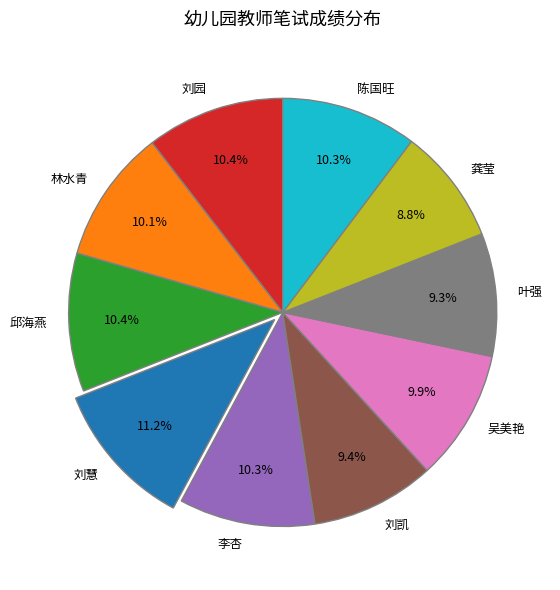

Is the sum of 龚莹 and 李杏 greater than half?

No